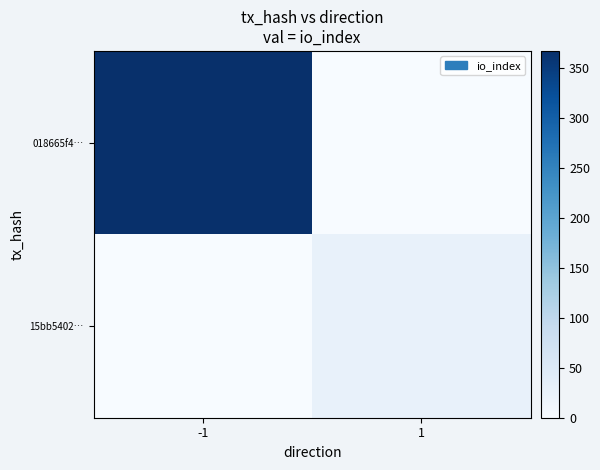

What is the maximum value shown in the chart?

367